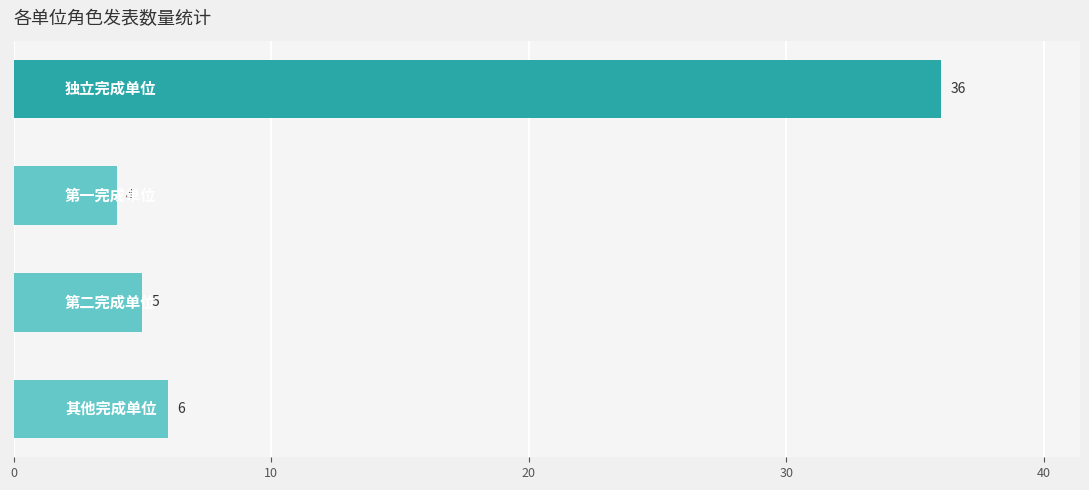

How many categories are shown in the chart?

4